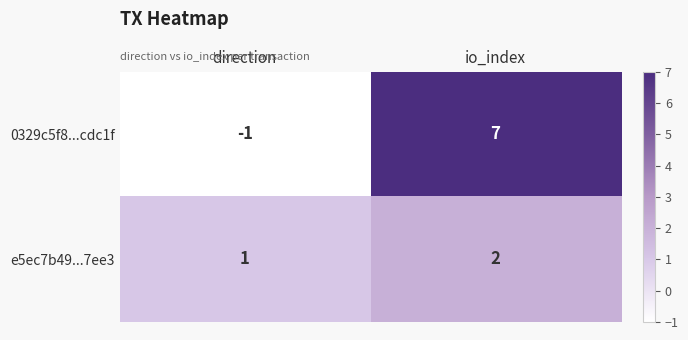

How many negative values does the 0329c5f8...cdc1f series have?

1